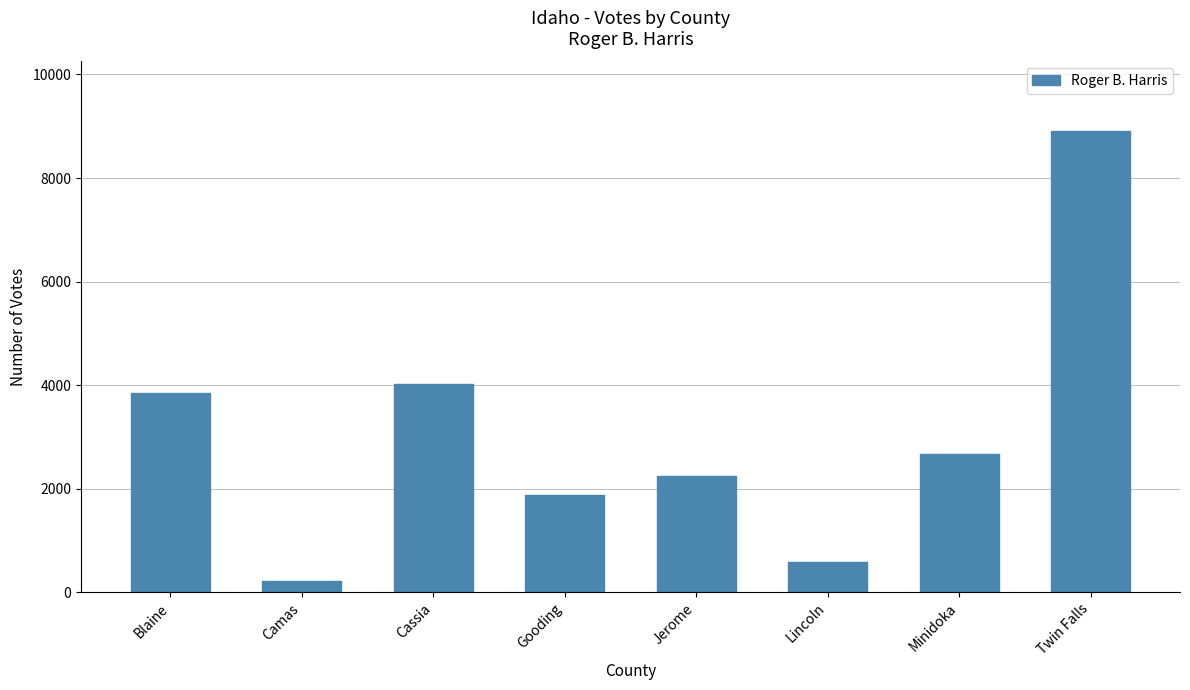

What is the smallest value displayed?

215